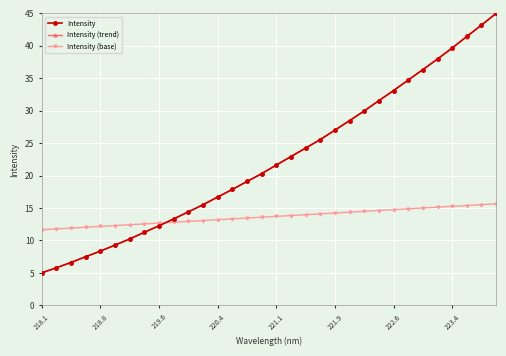

Does the chart display data point markers on the line(s)?

Yes